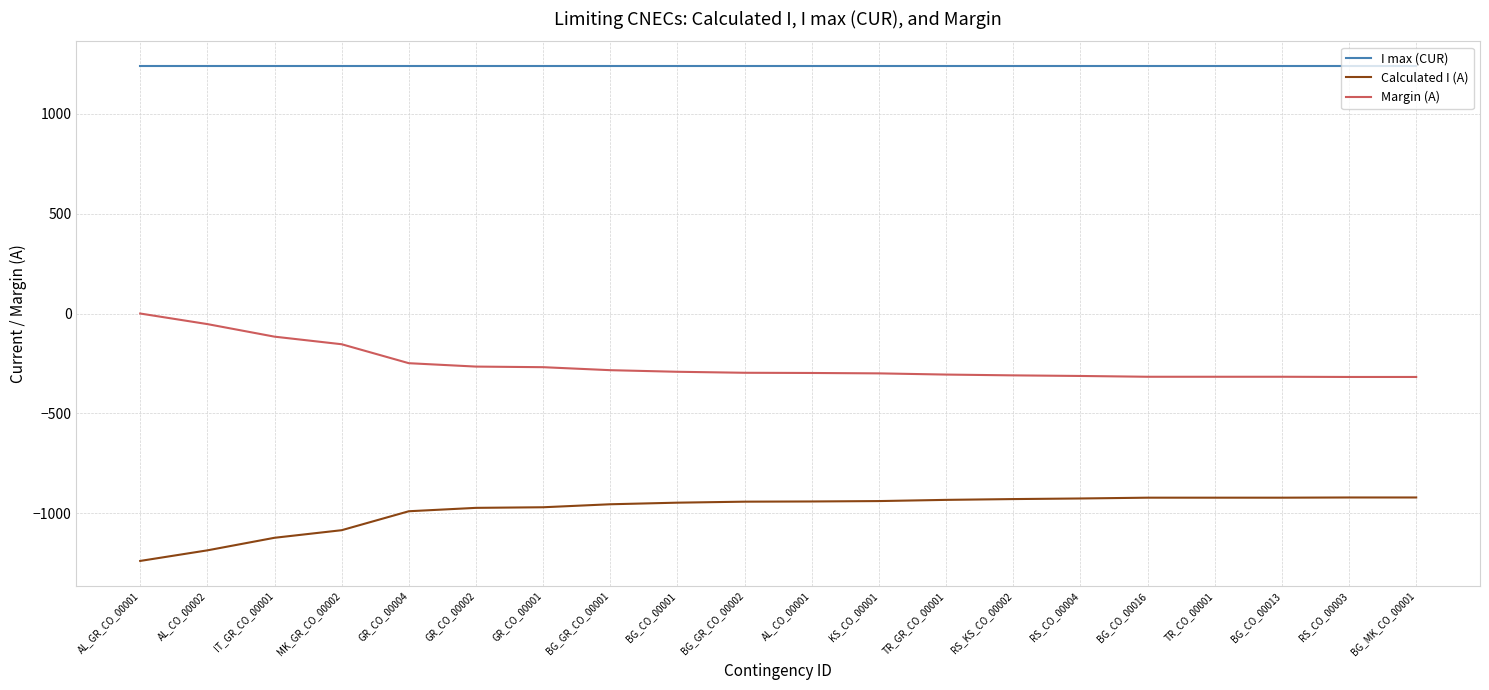

What is the lowest value of the Margin (A) series?

-318